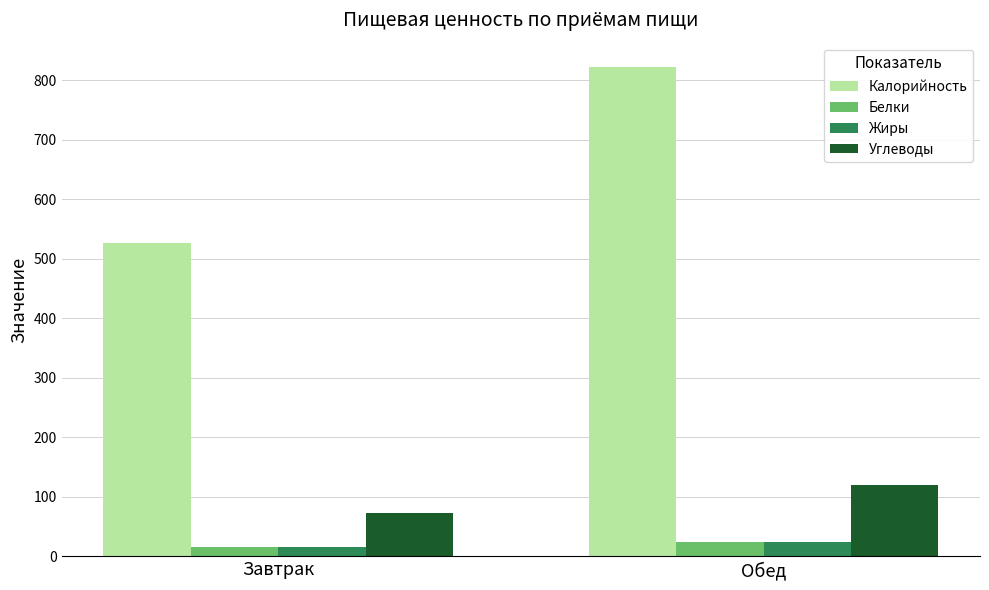

Reading left to right, list all the values displayed in this chart.

Калорийность: Завтрак=526.4	Обед=822.4
Белки: Завтрак=15.0	Обед=23.9
Жиры: Завтрак=15.8	Обед=23.8
Углеводы: Завтрак=73.1	Обед=119.6